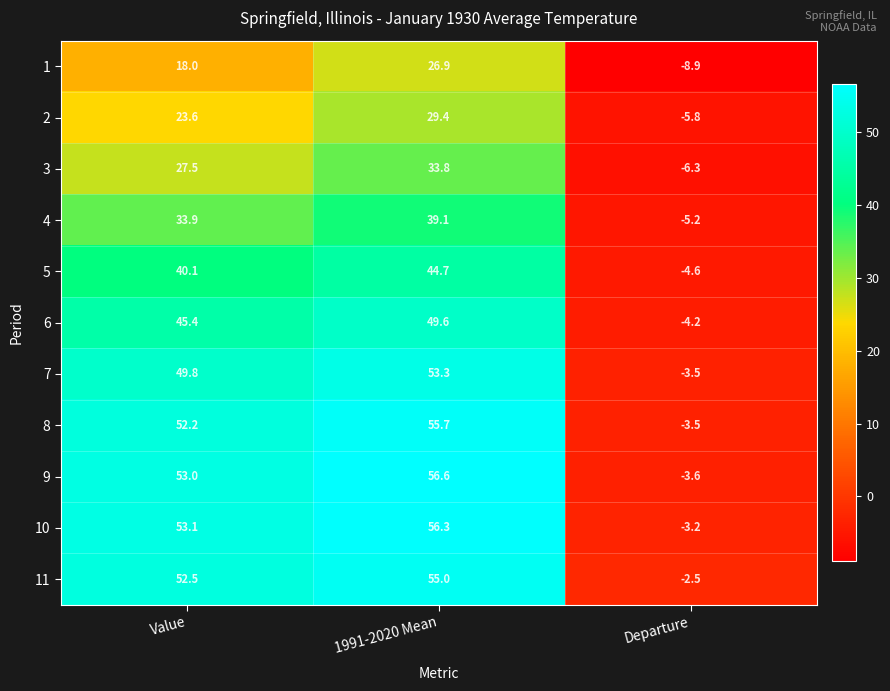

What is the minimum value for 1?

-8.9